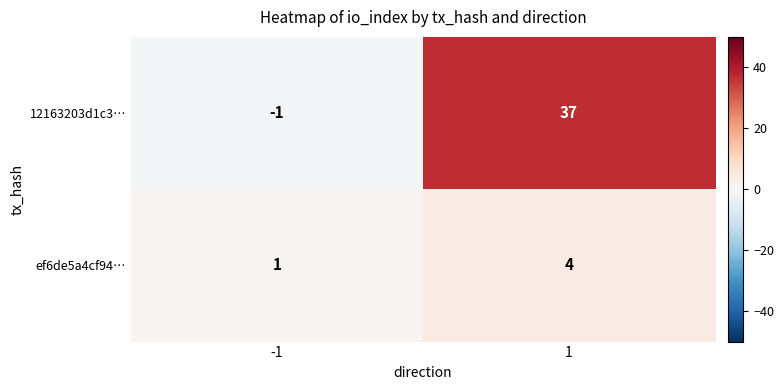

What is the approximate value of ef6de5a4cf94… at 1?

4